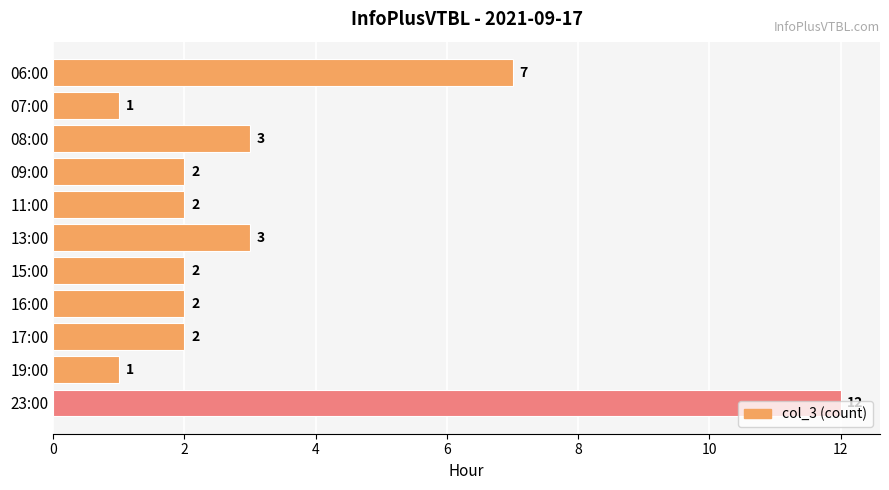

What is the value of the 8th bar from the top?

2